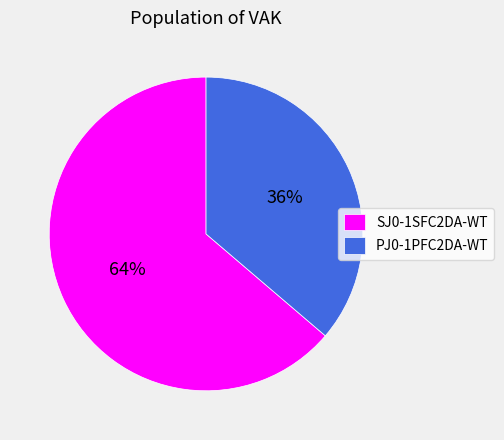

Between PJ0-1PFC2DA-WT and SJ0-1SFC2DA-WT, which is larger?

SJ0-1SFC2DA-WT